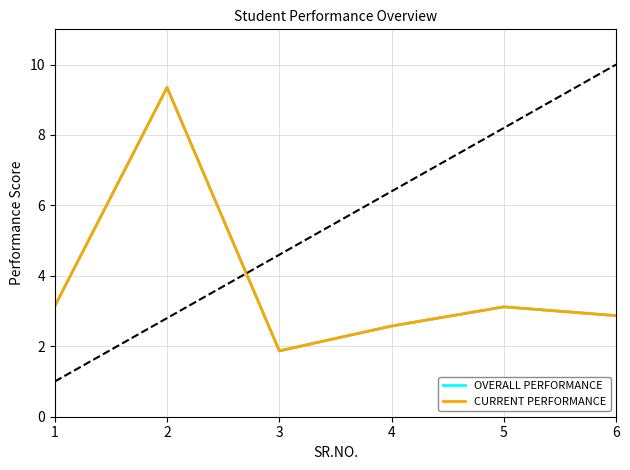

At which category is the sum across all series the highest?

2